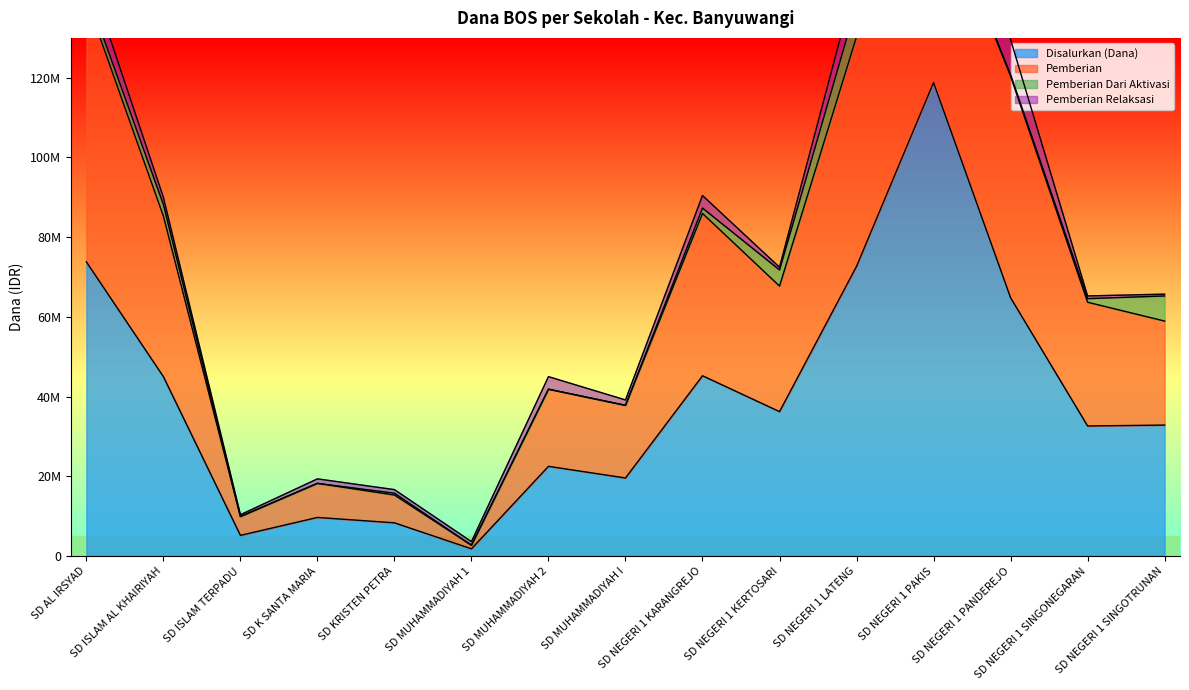

What is the value of the Pemberian point at the 14th from the left?

31050000